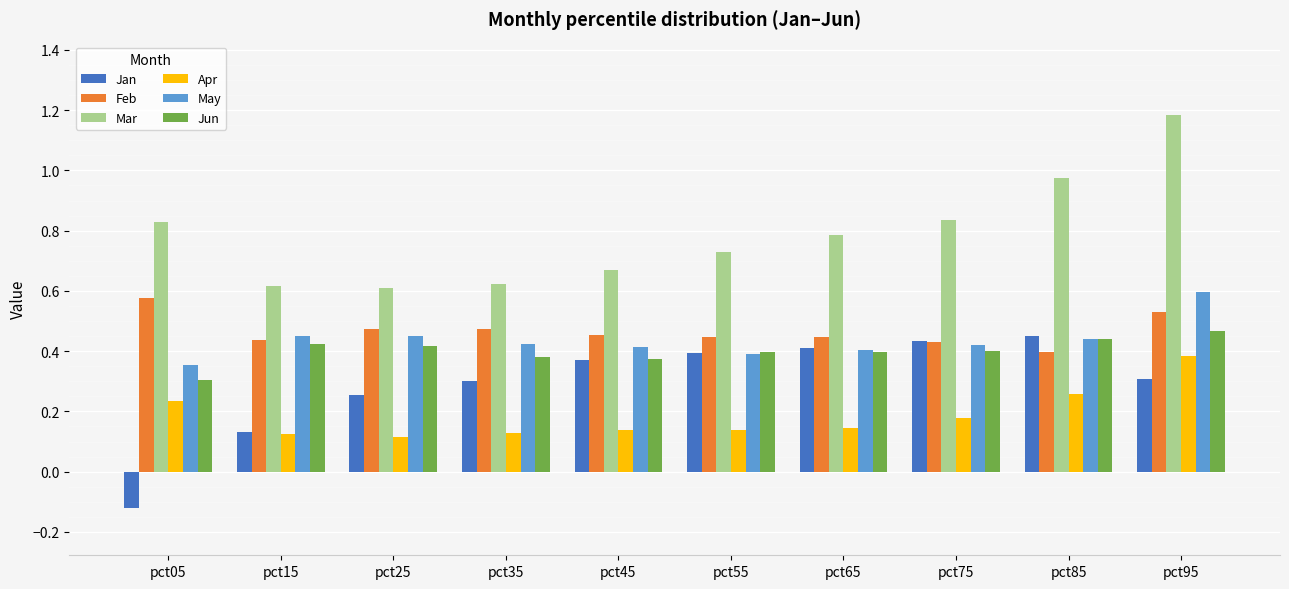

What is the sum of all Jan values?

2.9